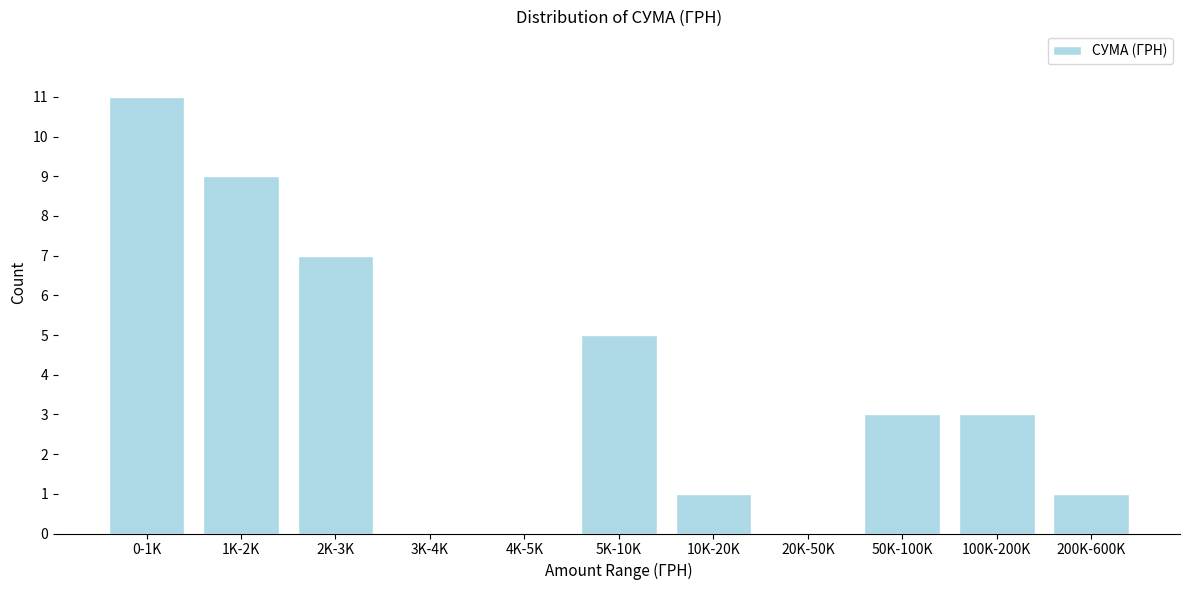

Reading left to right, transcribe all the data shown in this chart.

0-1K=11	1K-2K=9	2K-3K=7	3K-4K=0	4K-5K=0	5K-10K=5	10K-20K=1	20K-50K=0	50K-100K=3	100K-200K=3	200K-600K=1